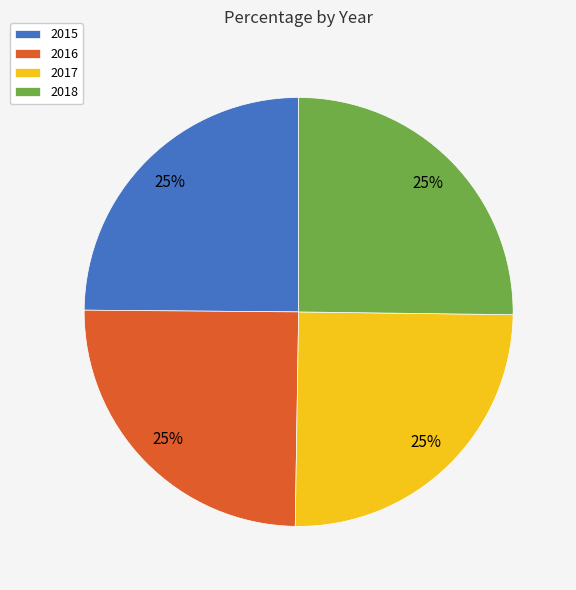

Does 2018 account for over 50% of the chart?

No